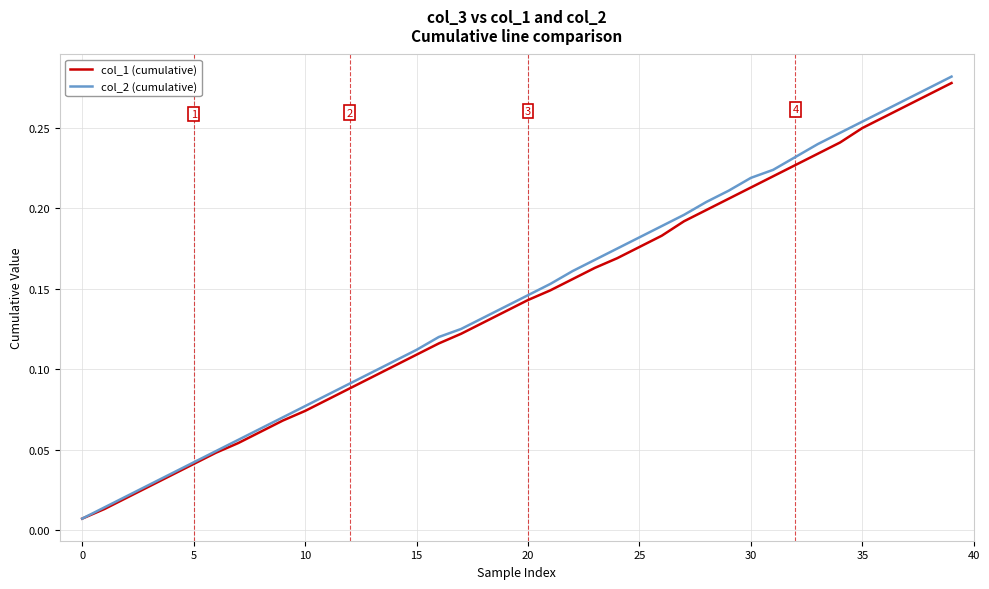

Which series has the widest spread of values?

col_2 (cumulative)